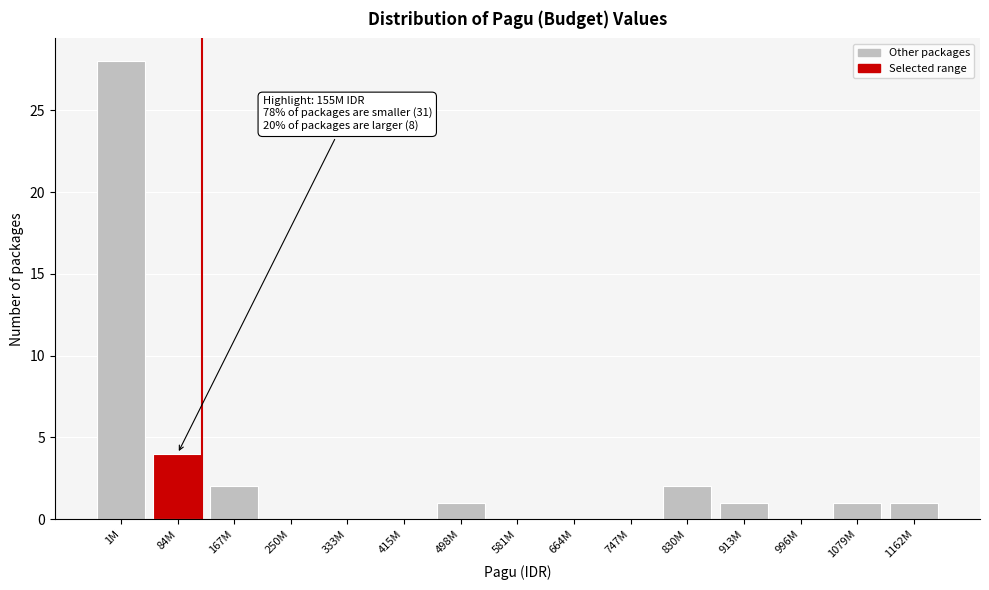

Reading left to right, transcribe all the data shown in this chart.

1M=28	84M=4	167M=2	250M=0	333M=0	415M=0	498M=1	581M=0	664M=0	747M=0	830M=2	913M=1	996M=0	1079M=1	1162M=1